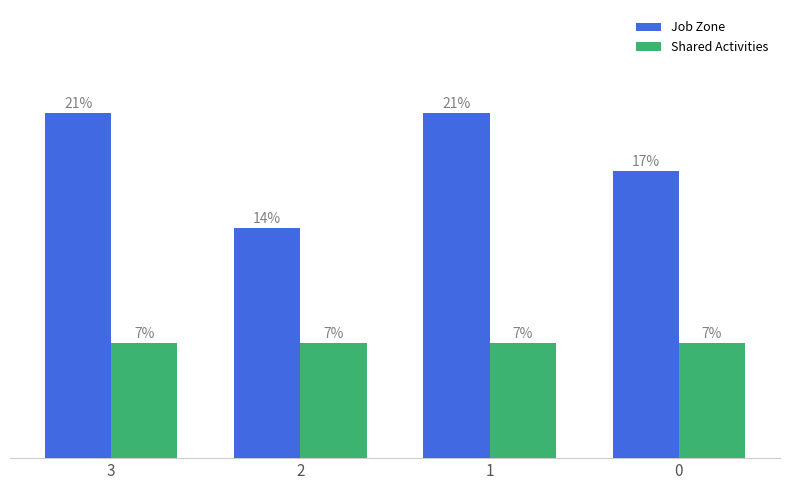

Are the bars horizontal?

No